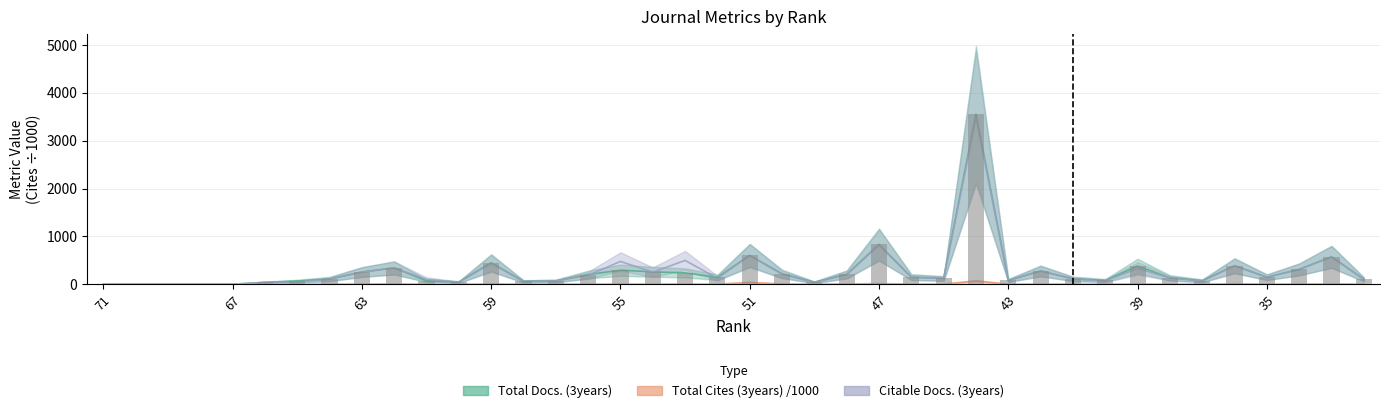

How many groups of bars are there?

40